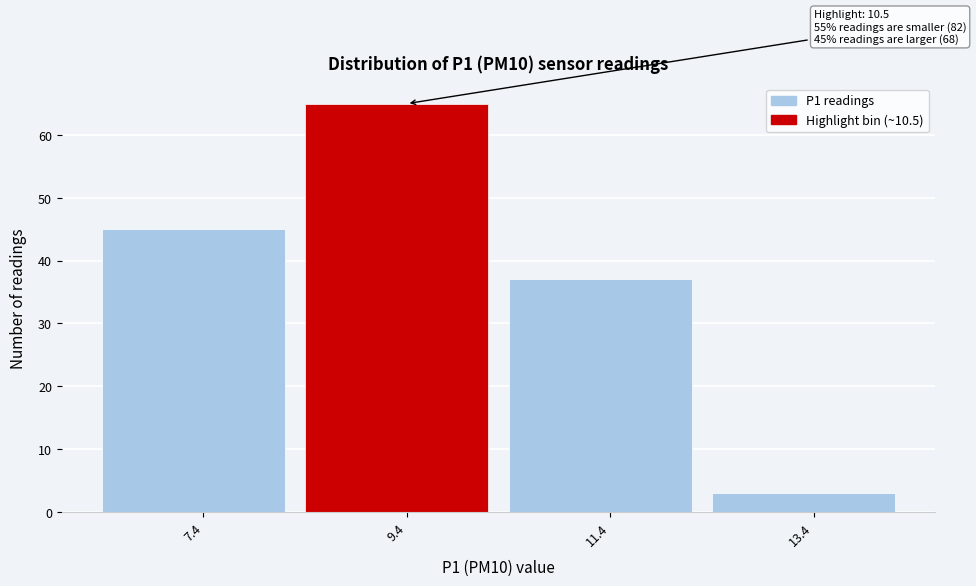

Reading left to right, what are all the values shown in this chart?

45	65	37	3